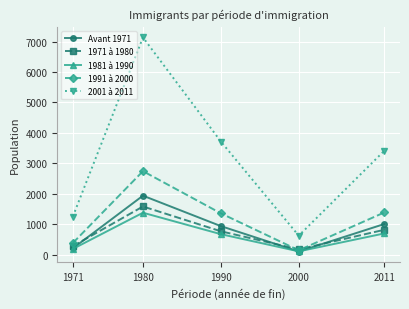

Which series has the widest spread of values?

2001 à 2011